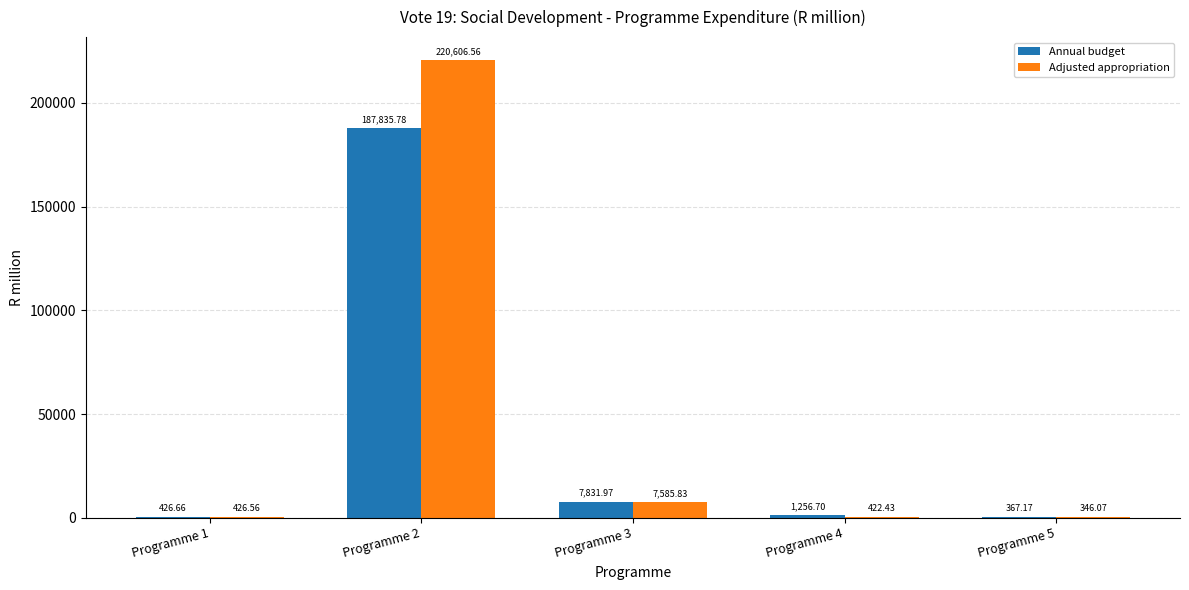

At which label is Annual budget closest to 94101?

Programme 3